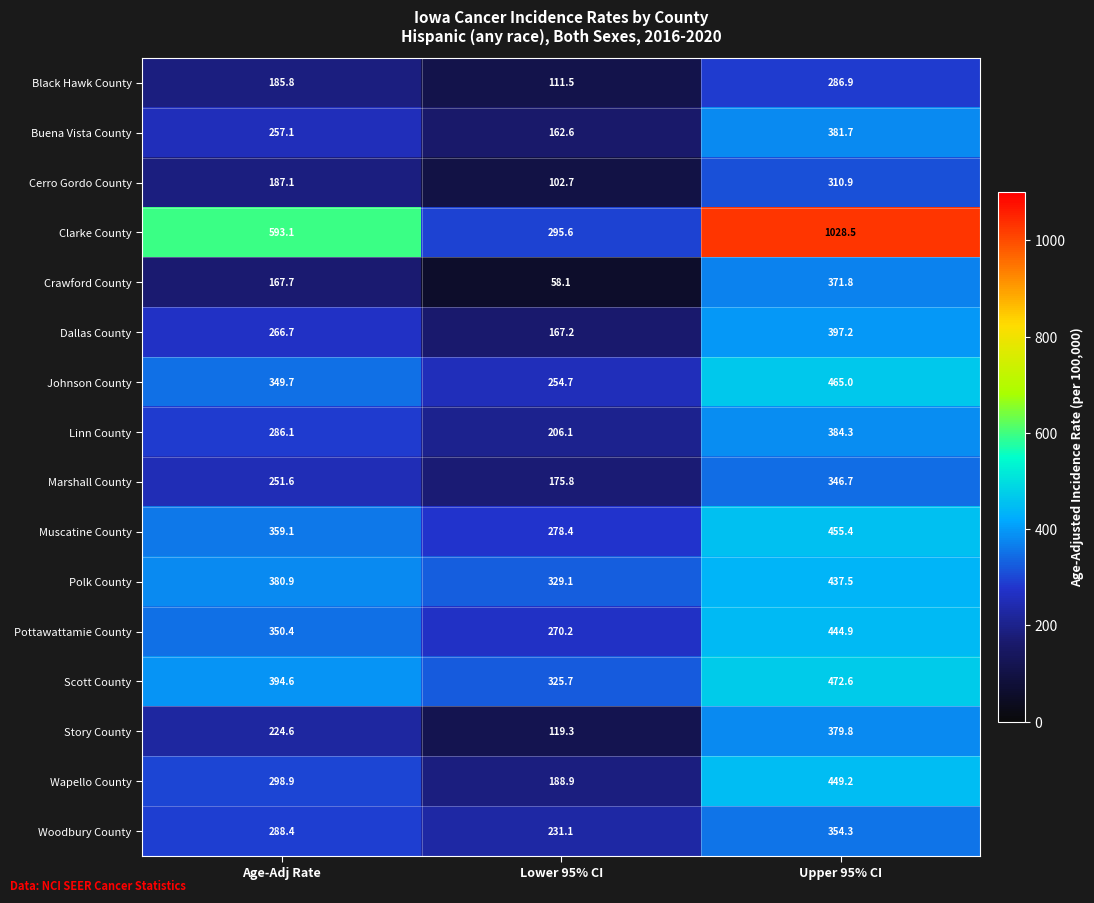

Which series has the widest spread of values?

Clarke County